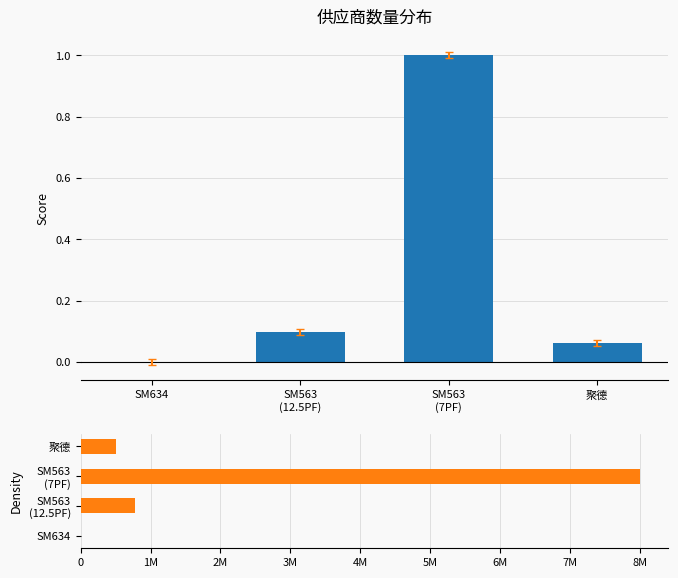

What is the spread (max minus min) of values at SM563
(12.5PF)?

779999.9